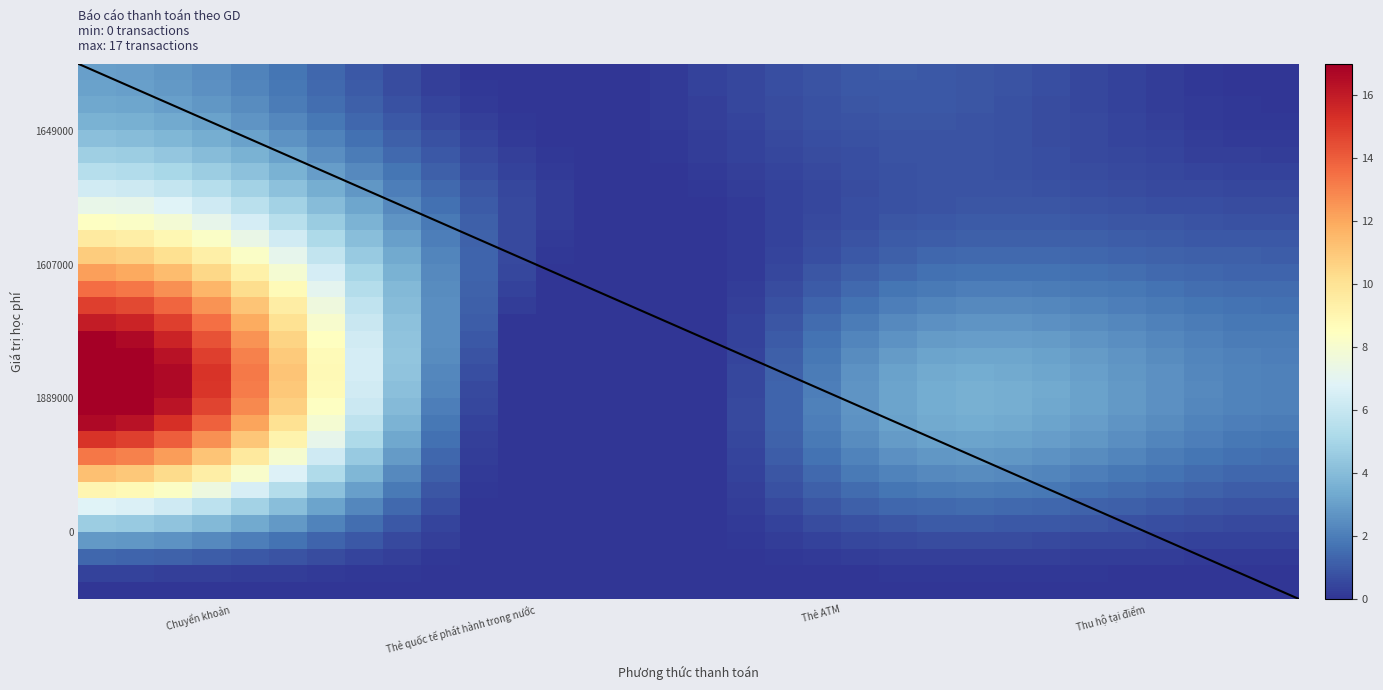

The value of Thẻ ATM at 1889000 is 1. True or false?

False